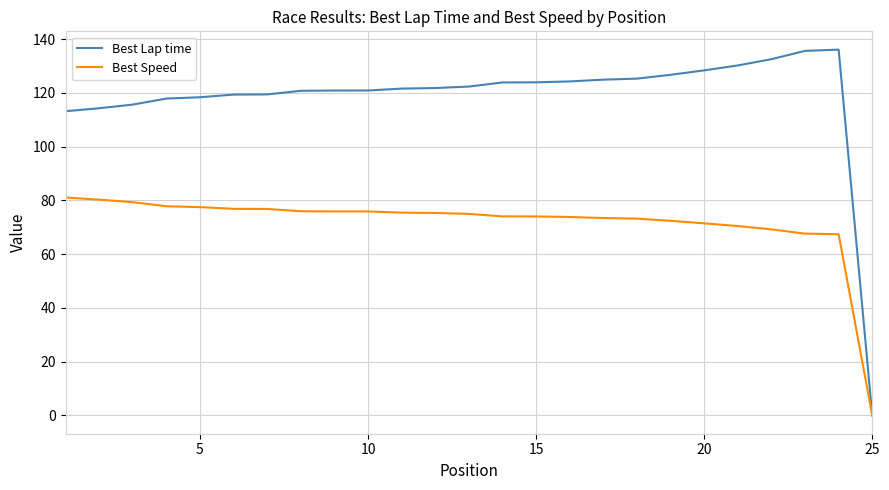

What is the maximum value shown in the chart?

136.1